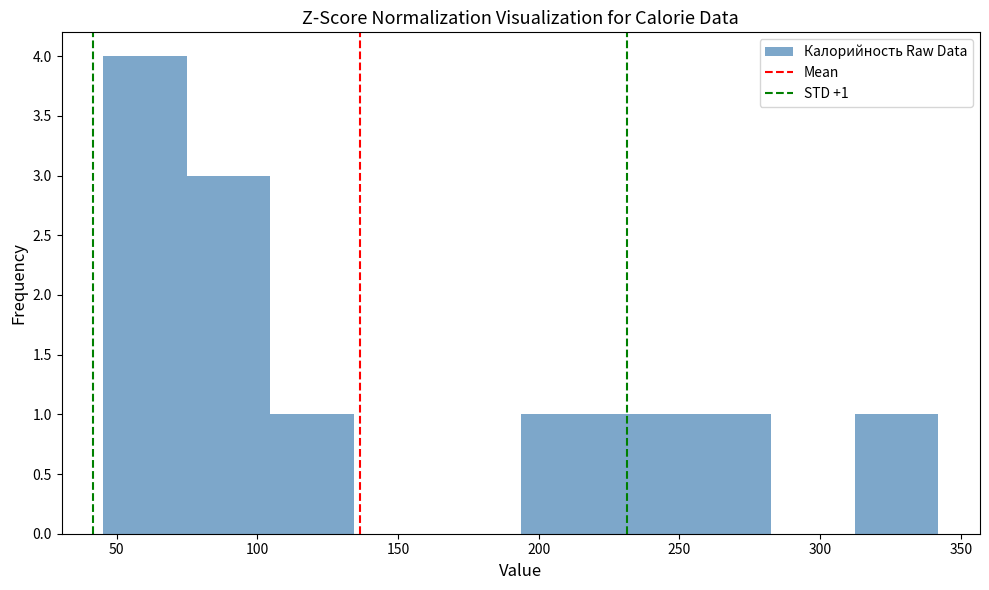

Which range on the x-axis has the tallest bar?

45 to 75